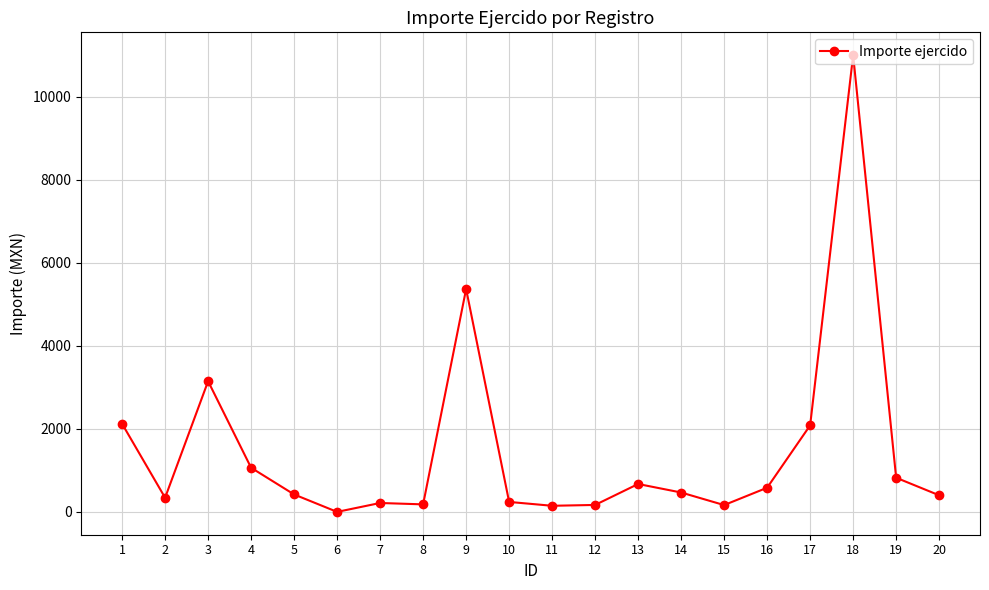

What is the greatest value displayed?

11002.4